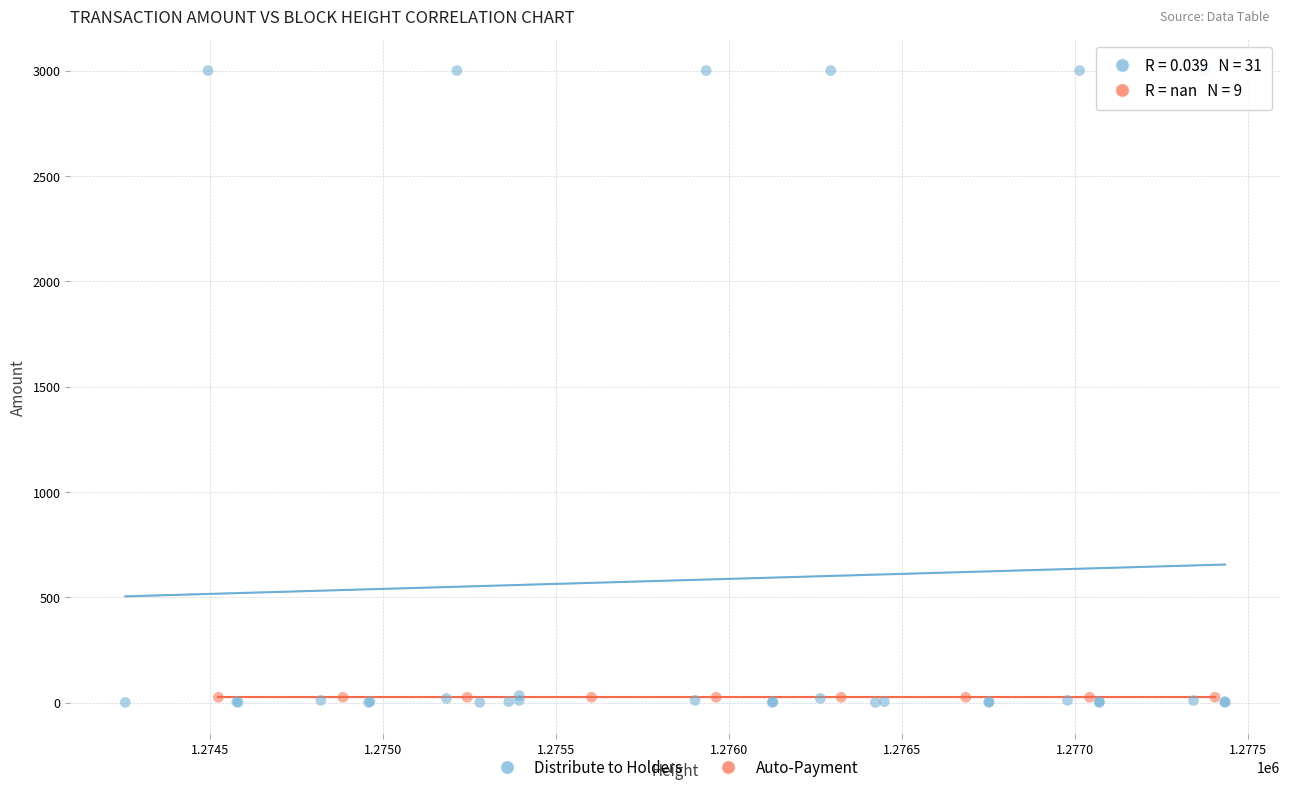

Which series reaches the maximum Y coordinate?

Distribute to Holders